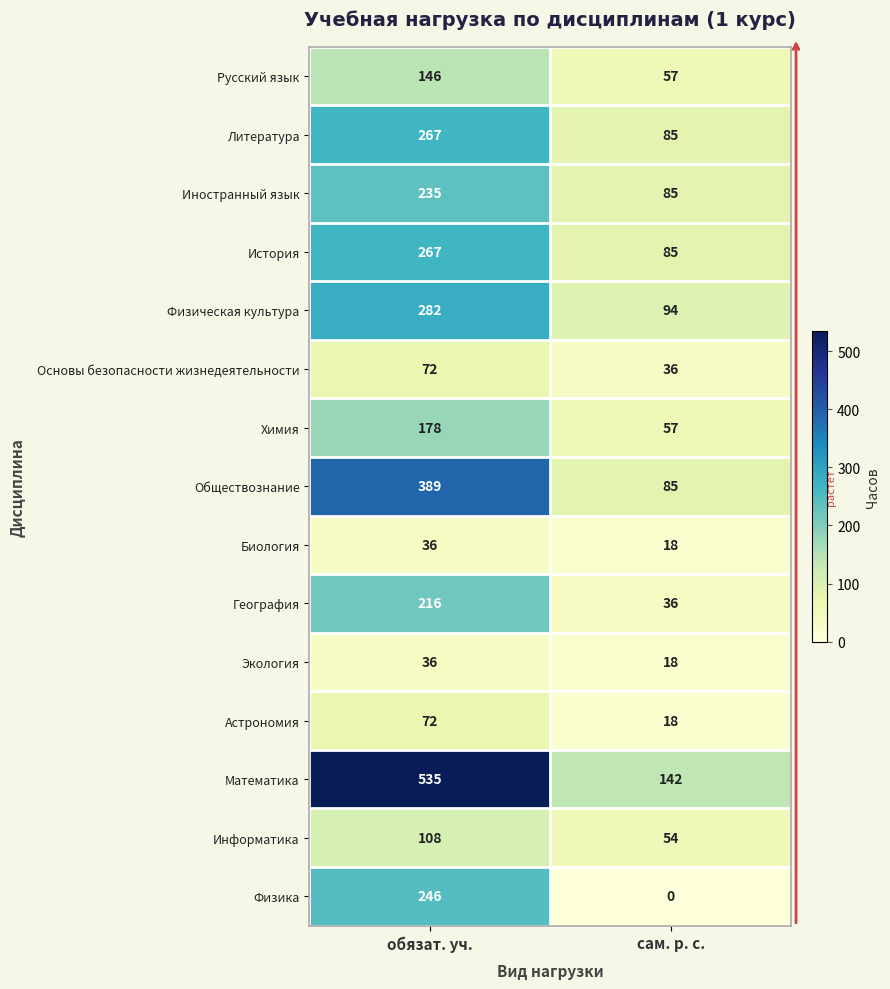

Read the Информатика value at обязат. уч..

108